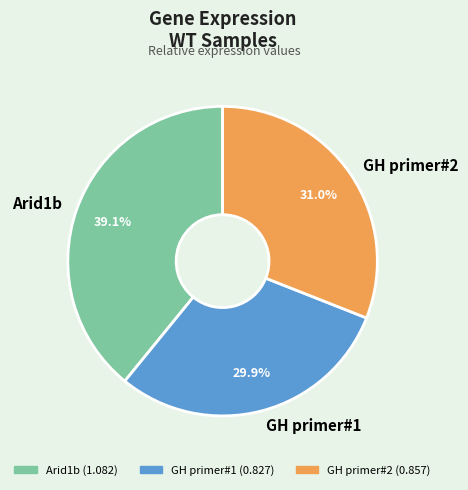

How many slices are in this pie chart?

3